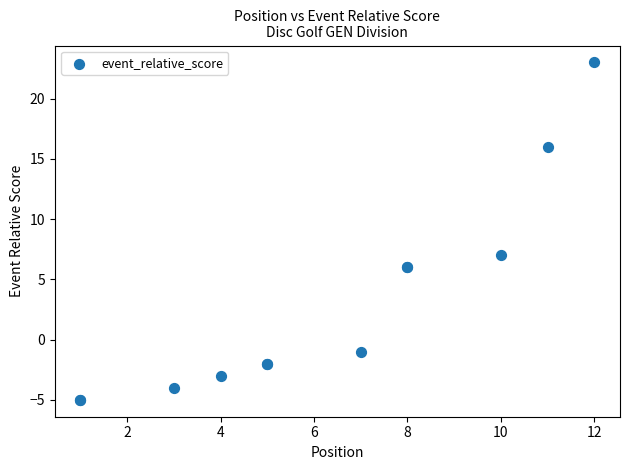

What Y value in the scatter plot is closest to 9?

7